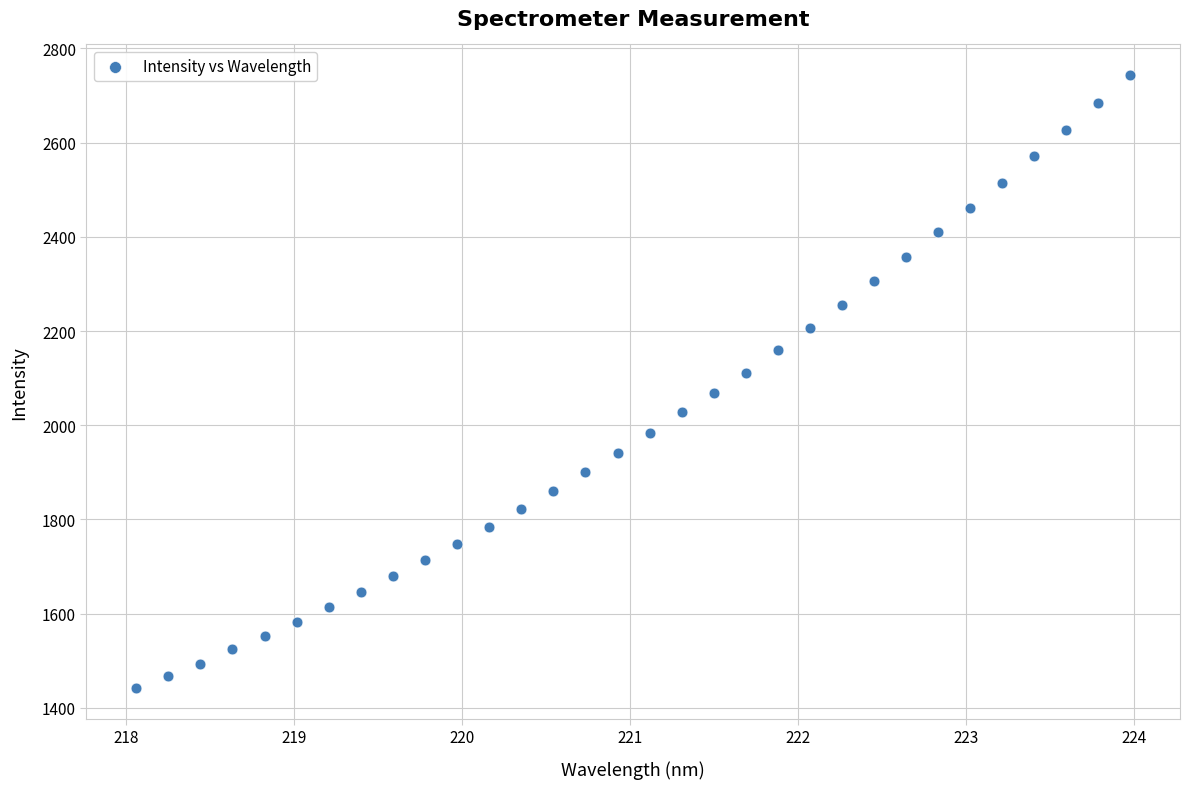

What is the range of Y values (max minus min)?

1302.0